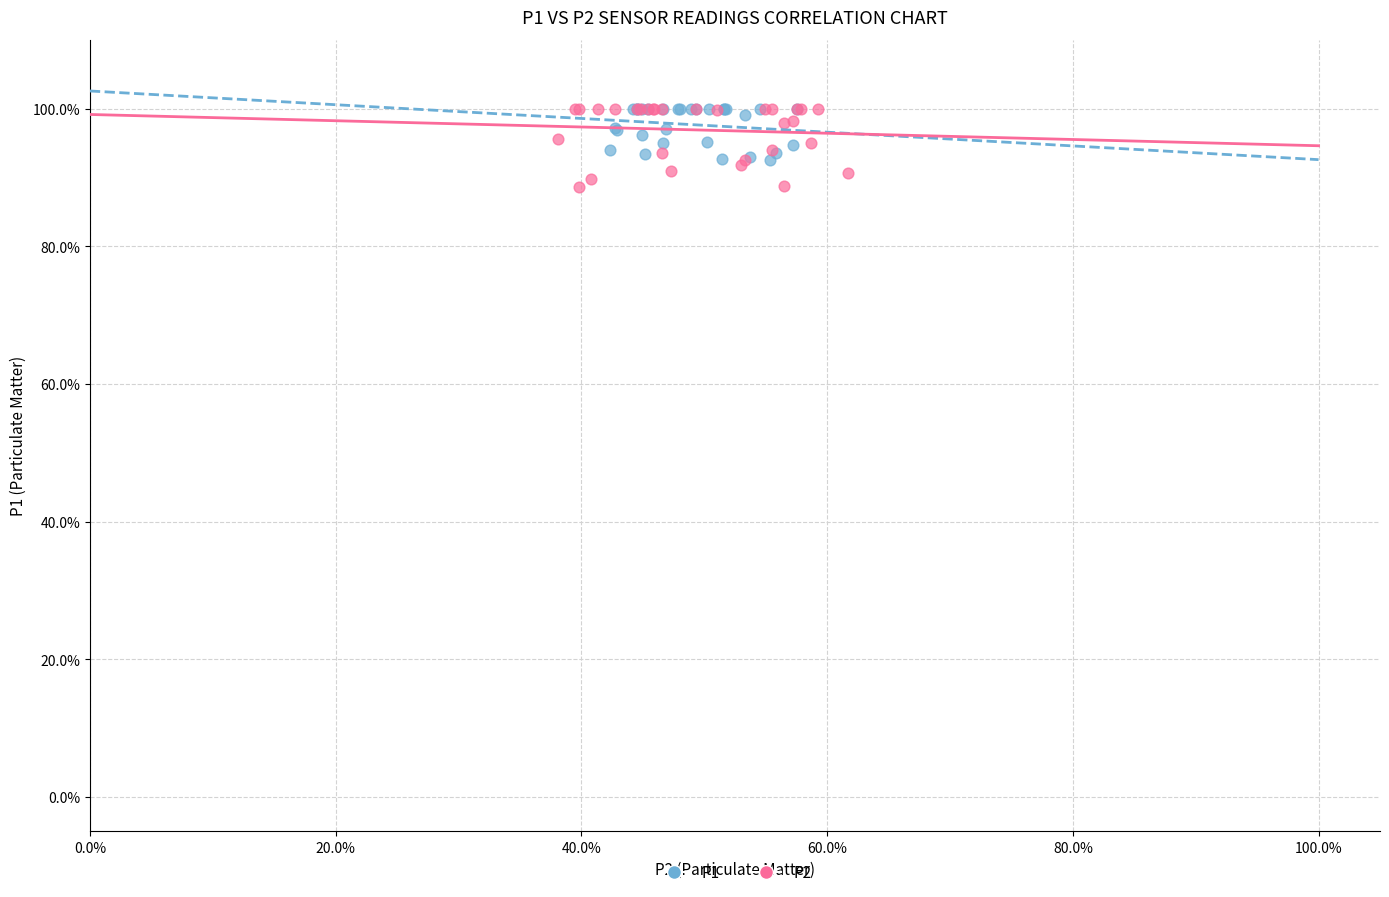

What are all the series names shown in the legend?

P1, P2